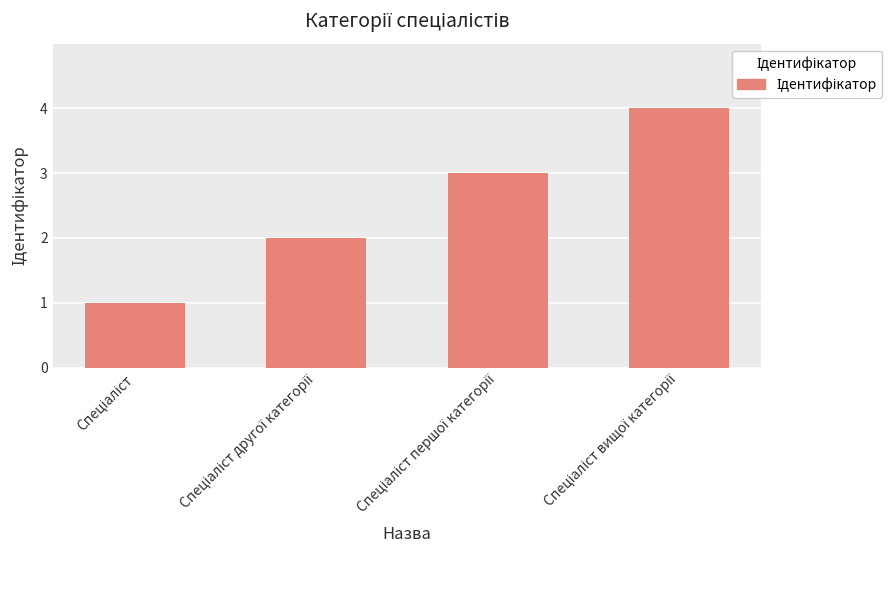

What is the sum of all values?

10